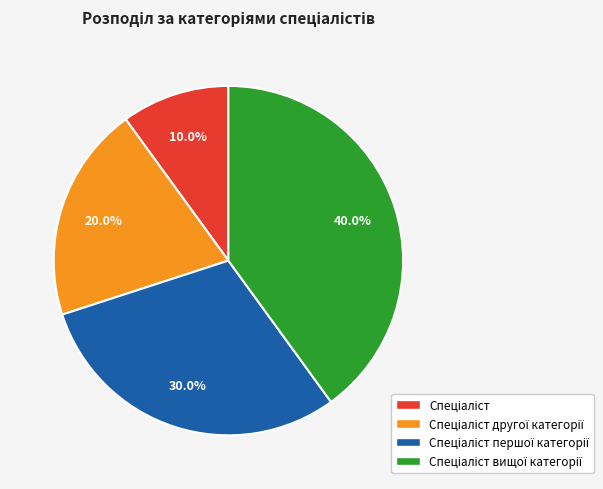

Is there a majority slice in this chart?

No